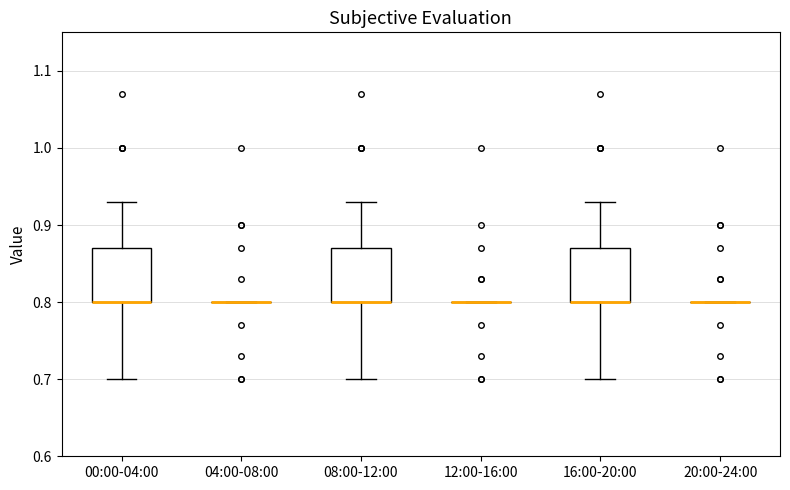

Where is the upper edge of the box for 08:00-12:00 on the y-axis? The values are not printed on the chart, so give them approximately, as read against the axis.

0.87